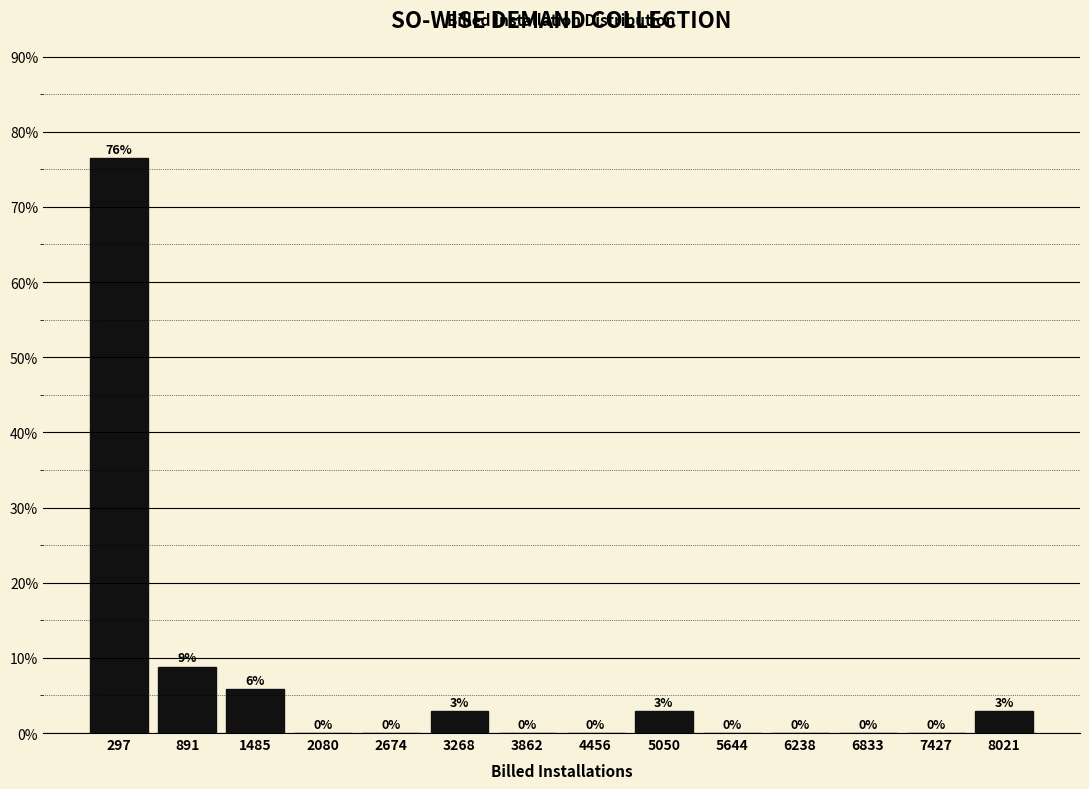

Which range on the x-axis has the tallest bar?

0 to 600